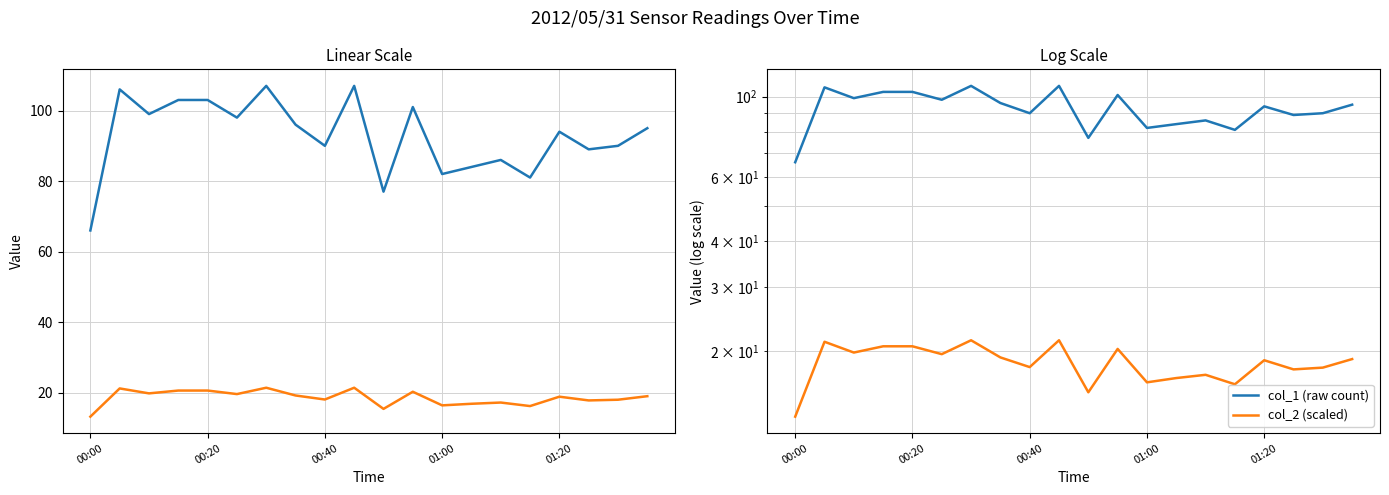

Reading left to right, extract all data points from this chart.

col_1 (raw count): 66.0	106.0	99.0	103.0	103.0	98.0	107.0	96.0	90.0	107.0	77.0	101.0	82.0	84.0	86.0	81.0	94.0	89.0	90.0	95.0
col_2 (scaled): 13.2	21.2	19.8	20.6	20.6	19.6	21.4	19.2	18.1	21.4	15.4	20.3	16.4	16.9	17.2	16.2	18.9	17.8	18.0	19.0